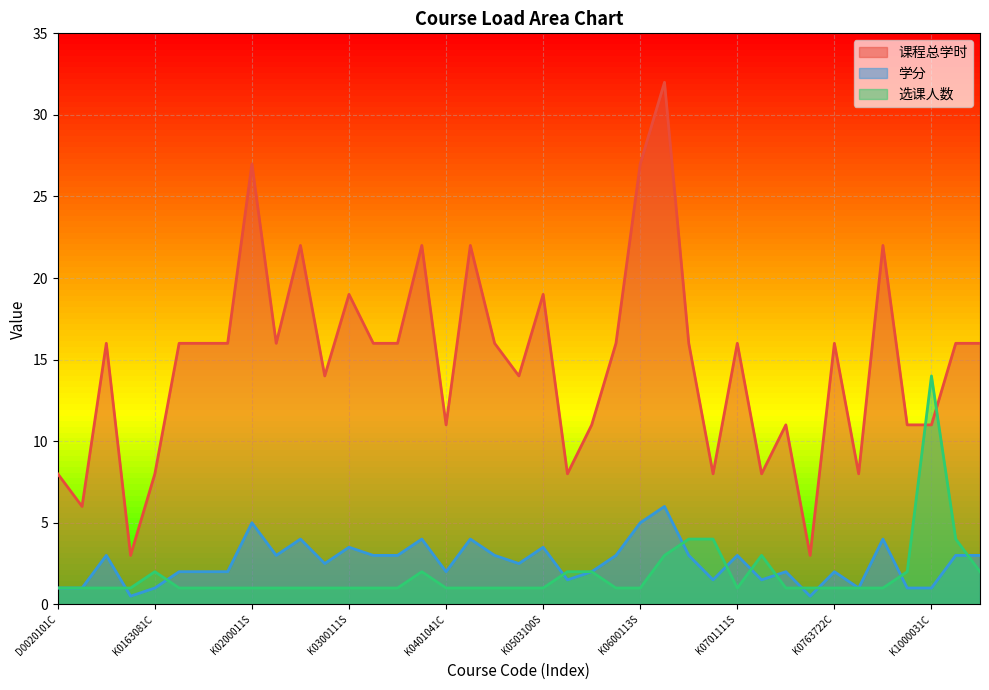

How many lines are shown in the chart?

3